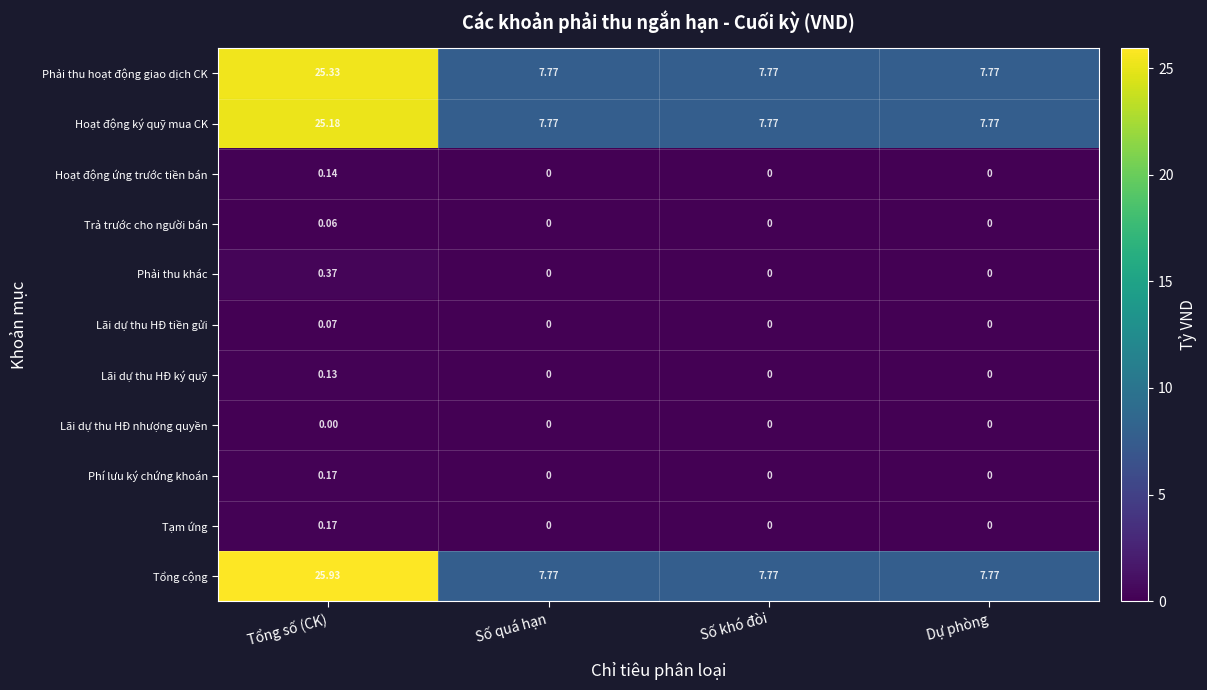

What is the spread (max minus min) of values at Dự phòng?

7.8